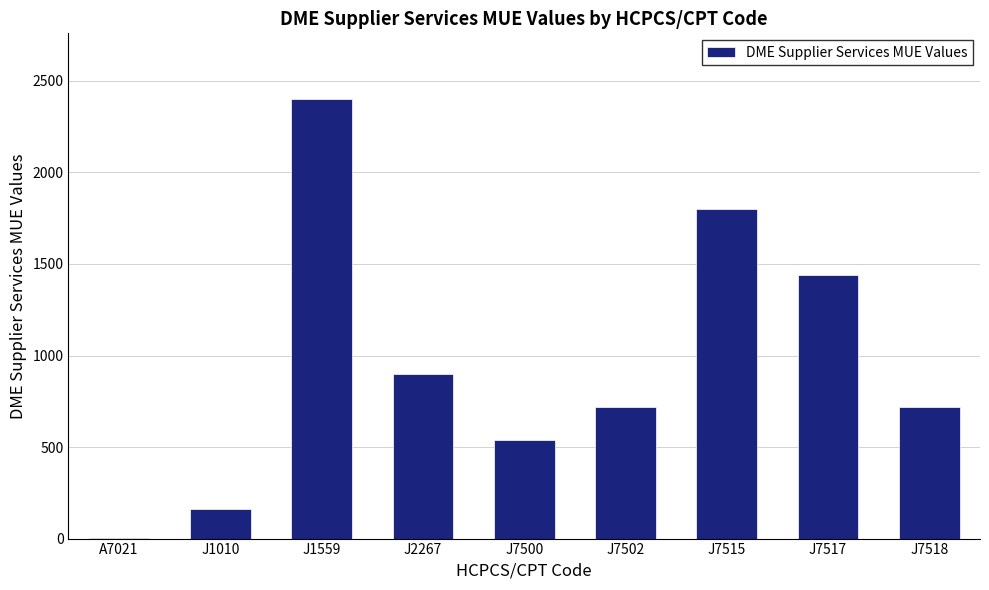

Count the number of categories in the chart.

9